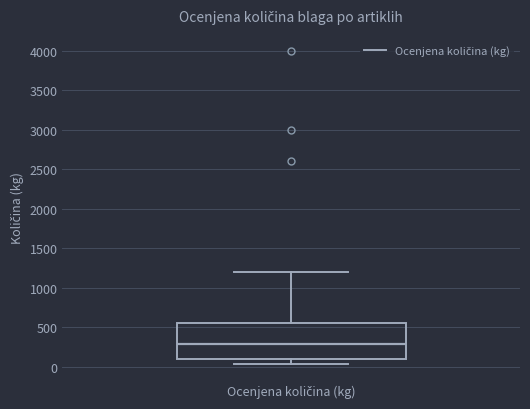

Read this box plot against the y-axis: the position of the median line, the range covered by the box, and the ends of both whiskers. The values are not printed on the chart, so give them approximately, as read against the axis.

median 300, box 100 to 550, whiskers 50 to 1200